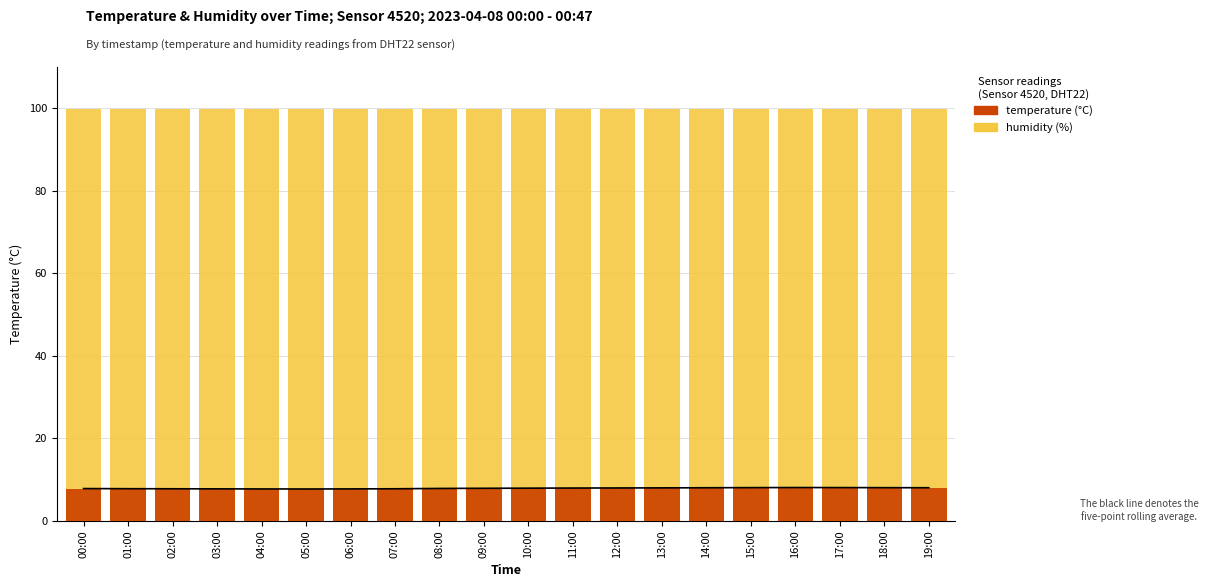

Which series has the largest range (max minus min)?

temperature